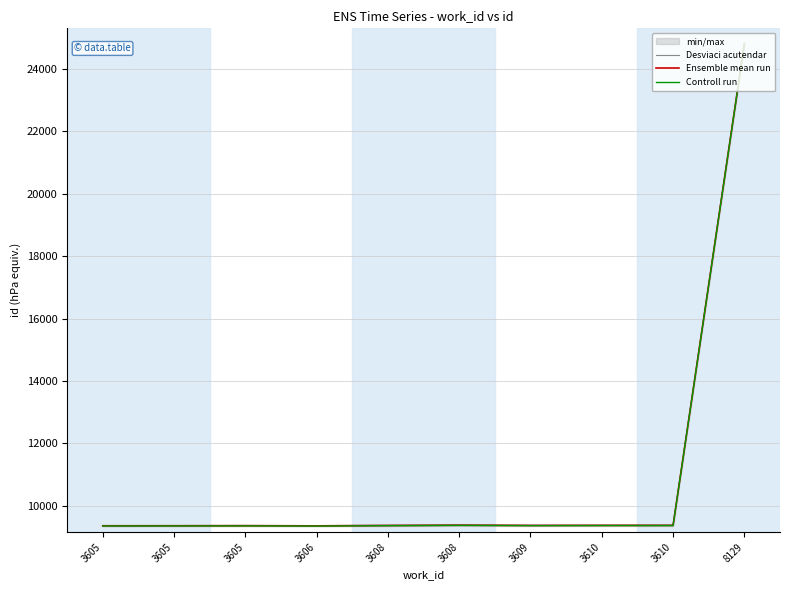

What is the difference between the Controll run values at 3606 and 3609?

12.0